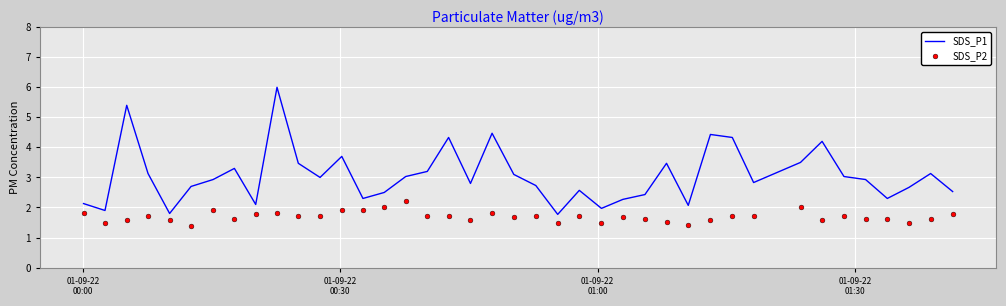

Which series has the largest total across all categories?

SDS_P1